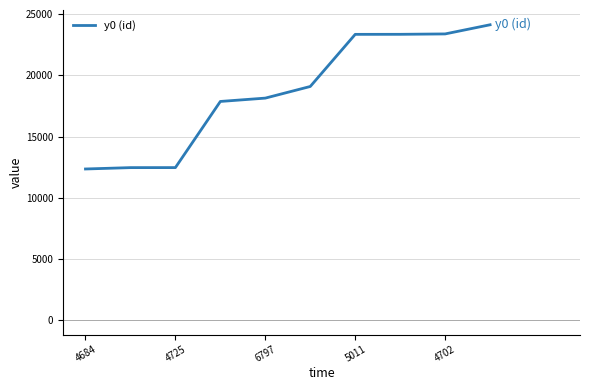

What is the minimum value shown in the chart?

12351